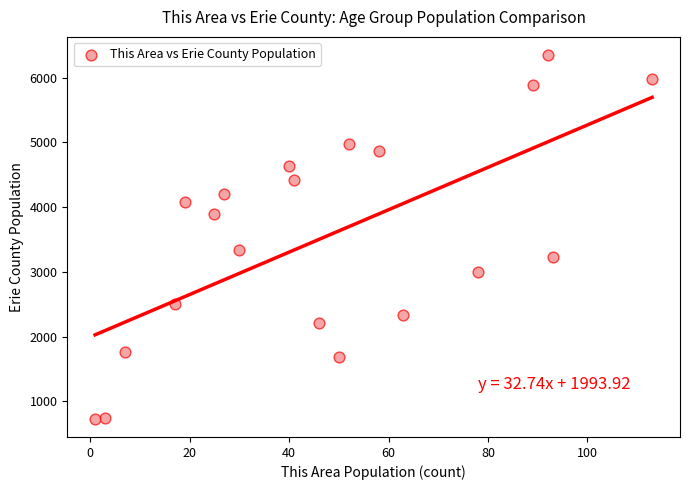

What Y value in the scatter plot is closest to 3538?

3342